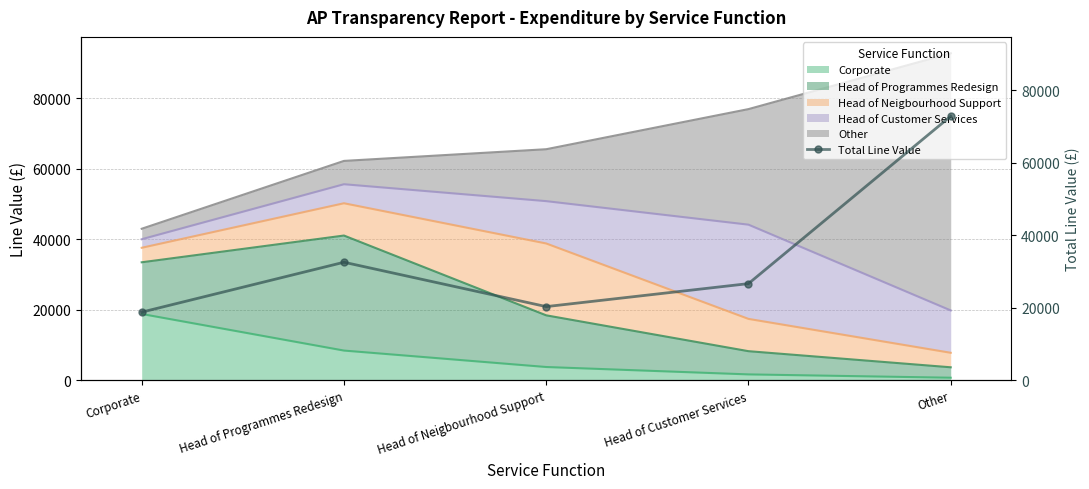

What is the label of the 5th point from the right?

Corporate